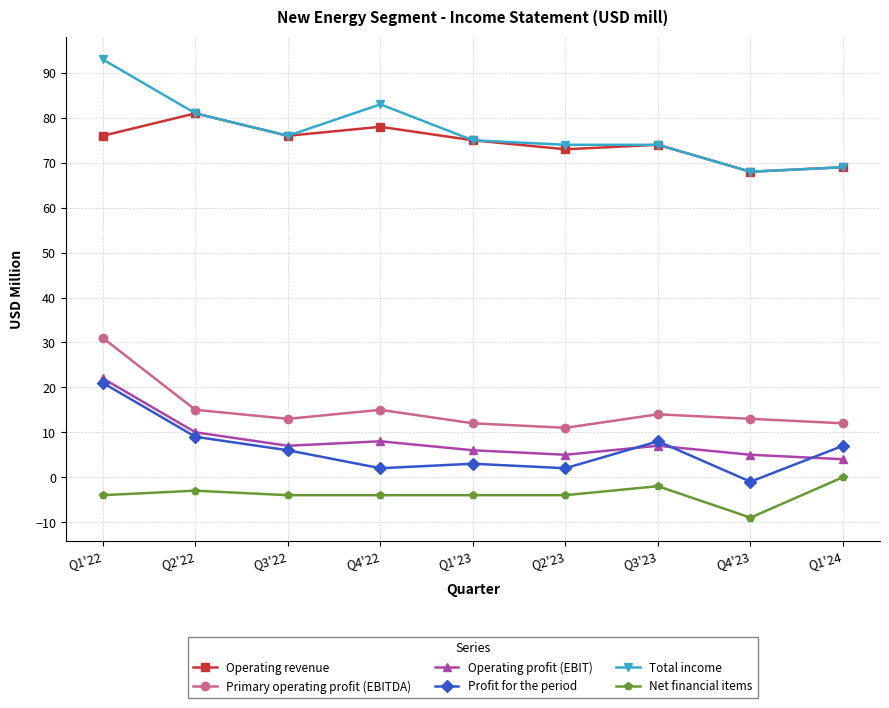

How many values in Net financial items are below zero?

8